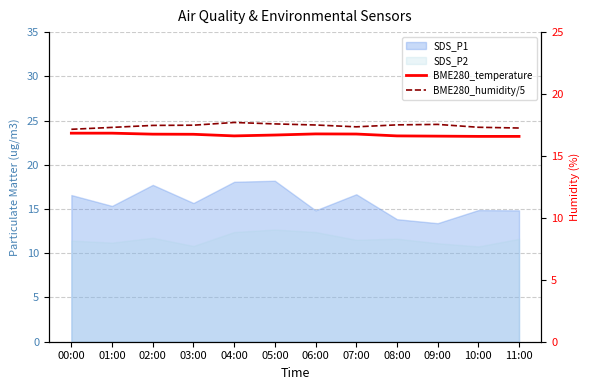

Is the value of BME280_humidity/5 at 01:00 greater than the value of BME280_temperature at 03:00?

Yes